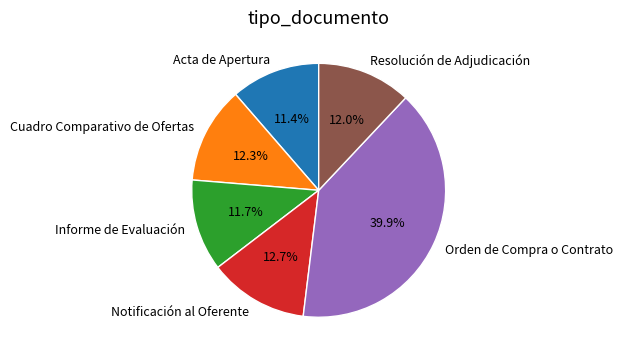

What is the ratio of the value at Acta de Apertura to the value at Orden de Compra o Contrato?

0.3